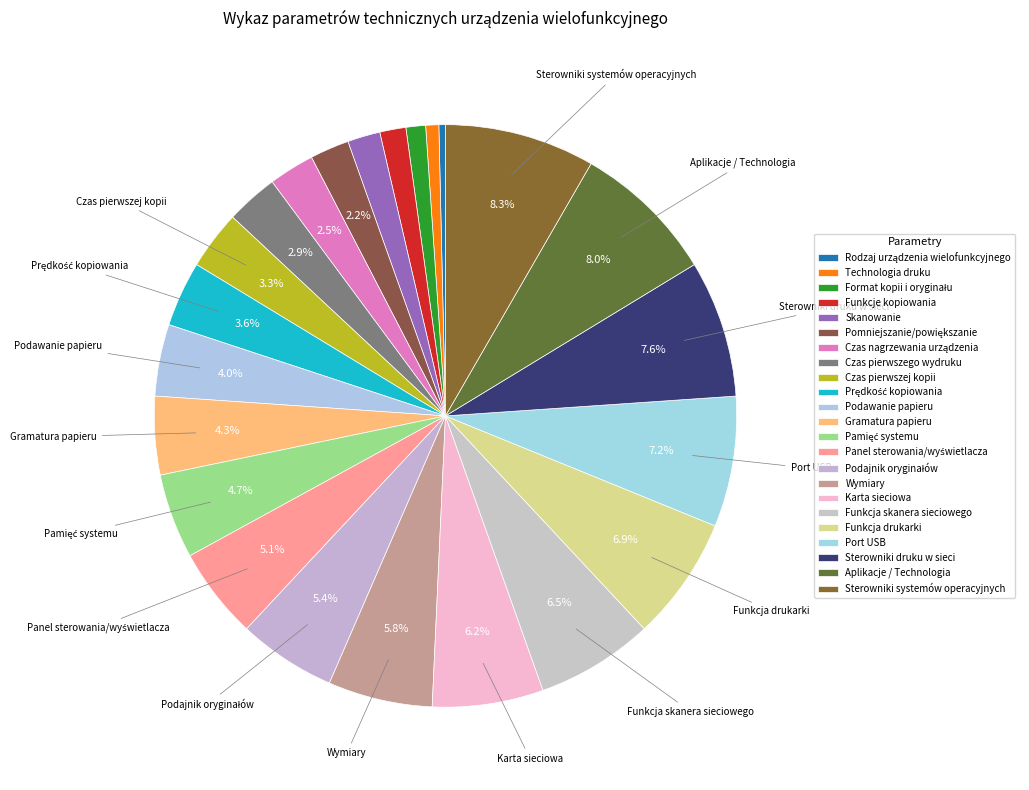

To the nearest percent, what is the difference between the Sterowniki systemów operacyjnych and Technologia druku slice percentages?

8%